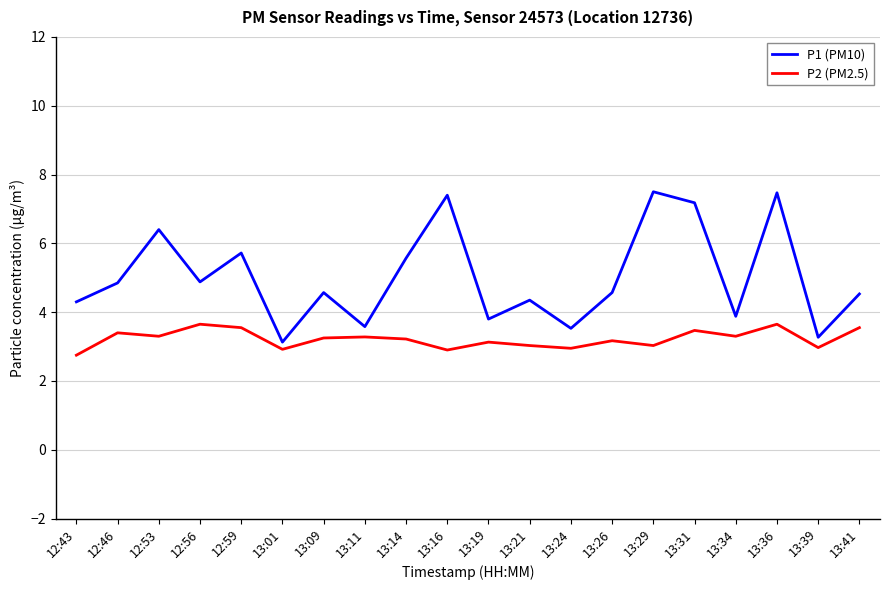

List the series in order of their overall mean, highest first.

P1 (PM10), P2 (PM2.5)